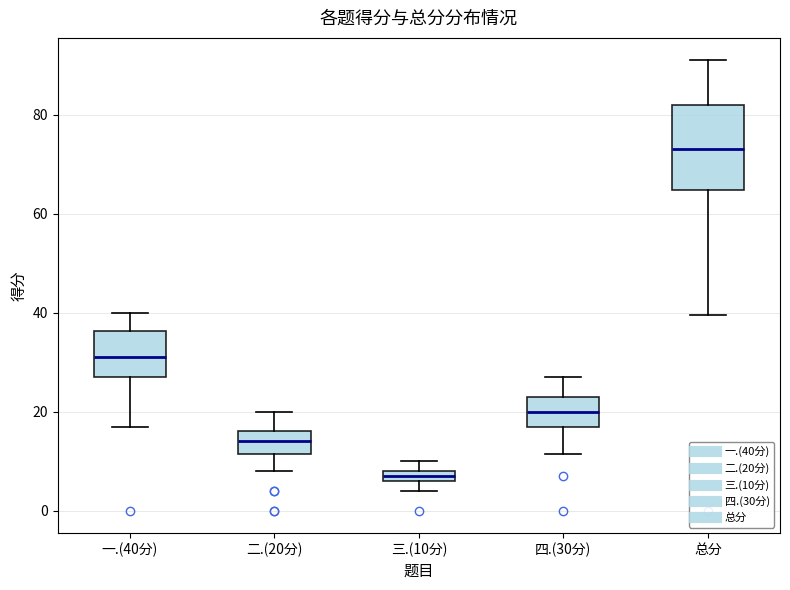

Comparing the boxes themselves (not the whiskers), which one is the tallest?

总分